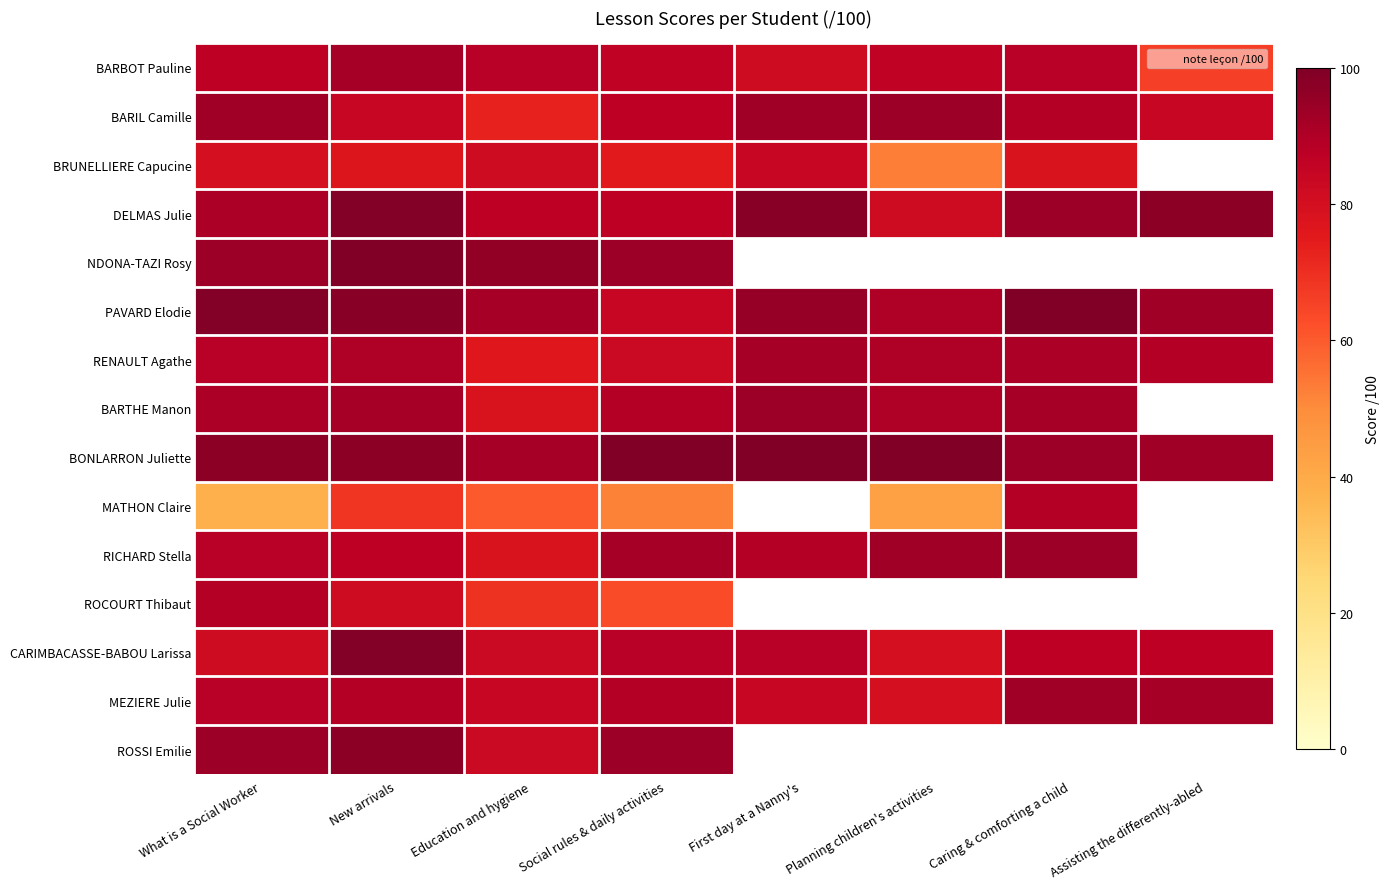

What is the difference between the BONLARRON Juliette values at Education and hygiene and New arrivals?

5.0